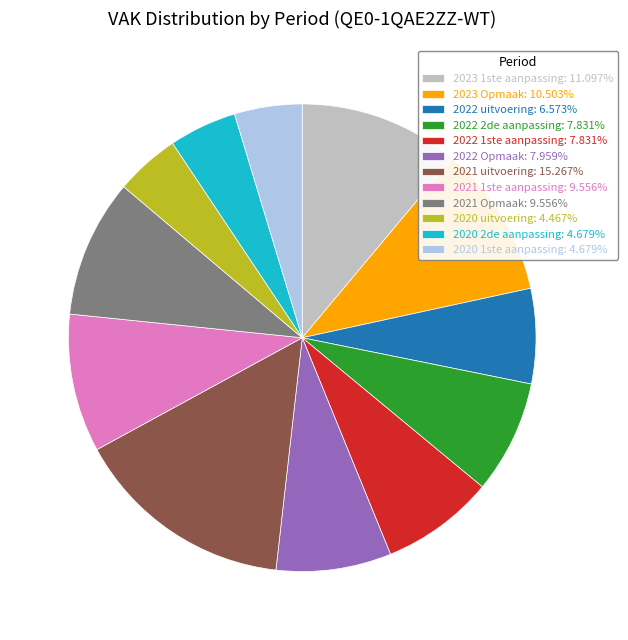

Does any single category account for the majority?

No